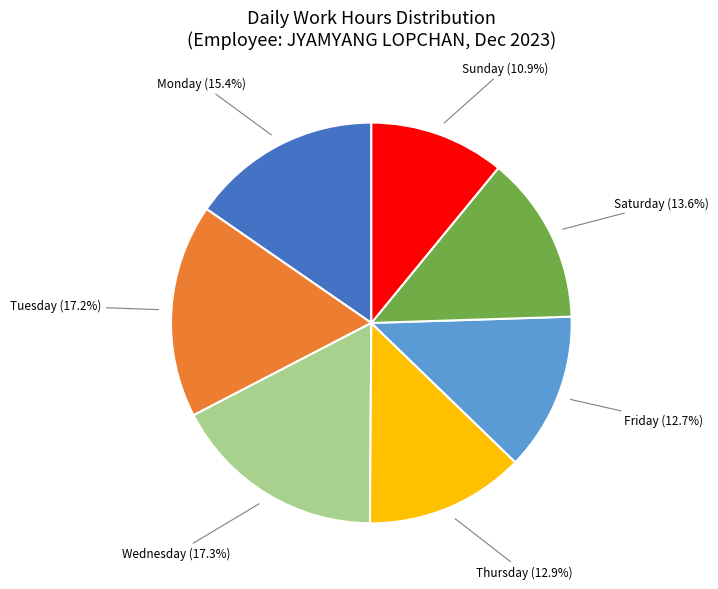

Is there any slice that represents more than half of the pie?

No